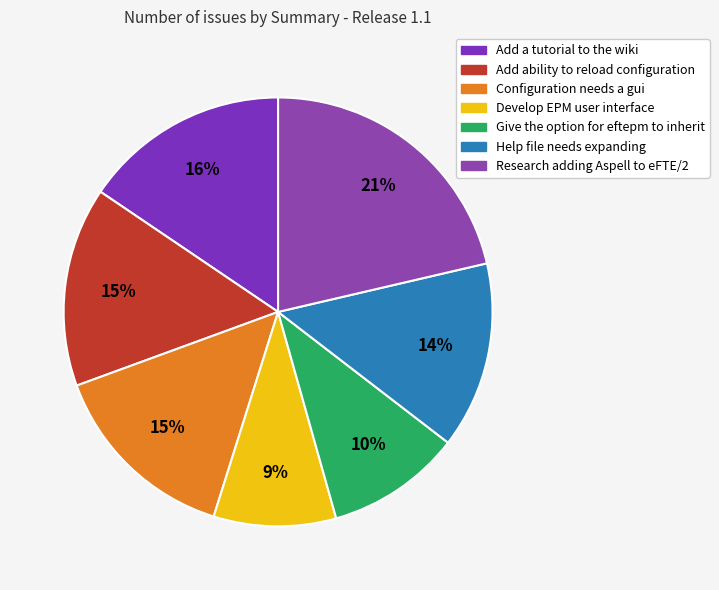

Is there any slice that represents more than half of the pie?

No